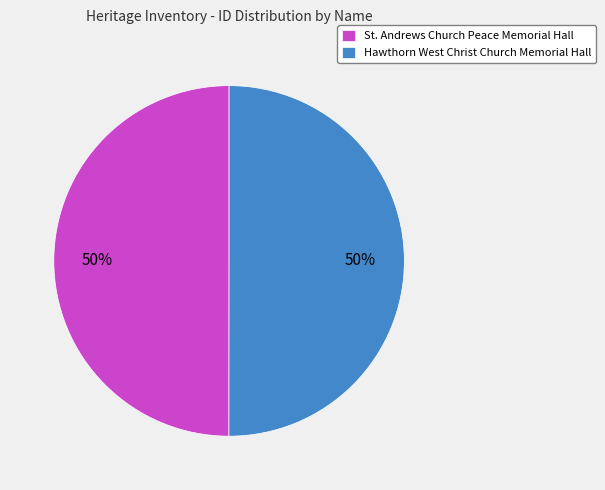

What is the ratio of the value at St. Andrews Church Peace Memorial Hall to the value at Hawthorn West Christ Church Memorial Hall?

1.0